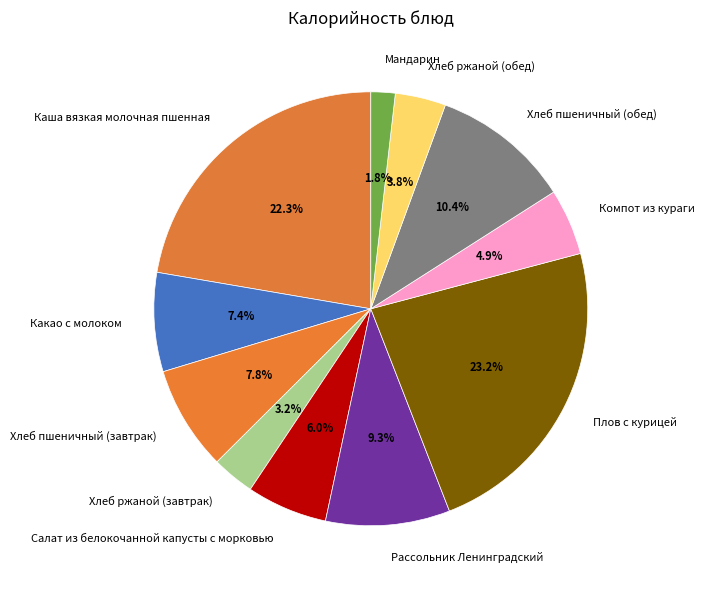

Is there a majority slice in this chart?

No